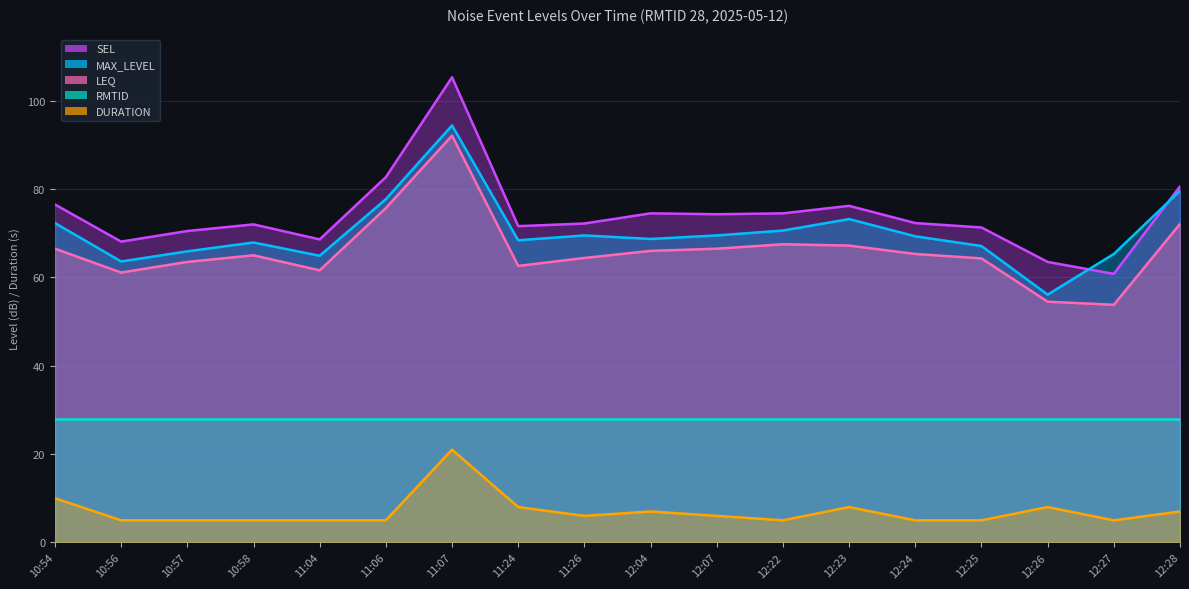

The SEL series shows 63.5 at 12:26. True or false?

True